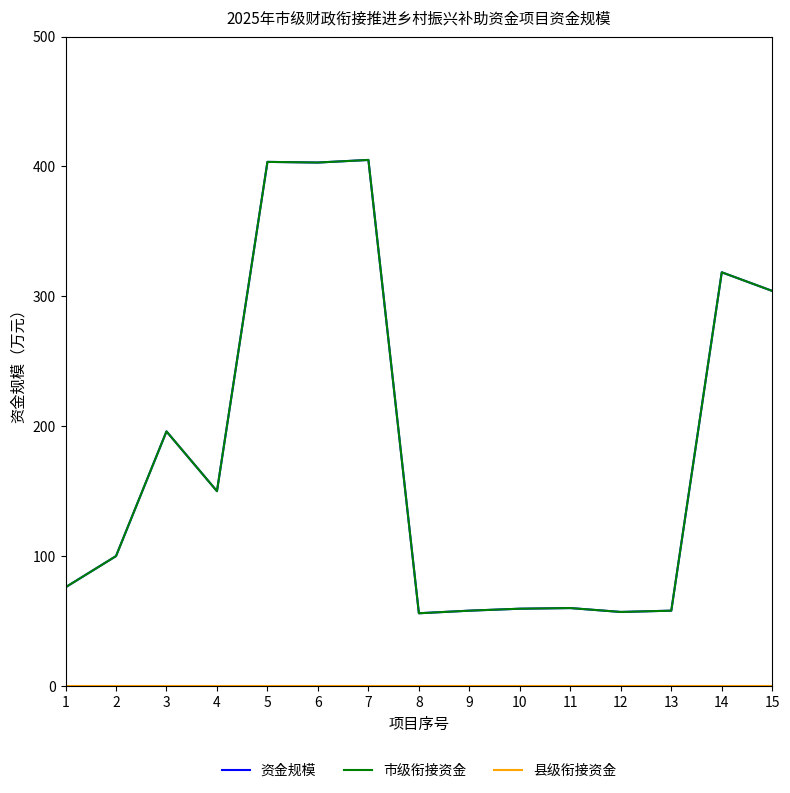

Is this an area chart (filled region under the line)?

No